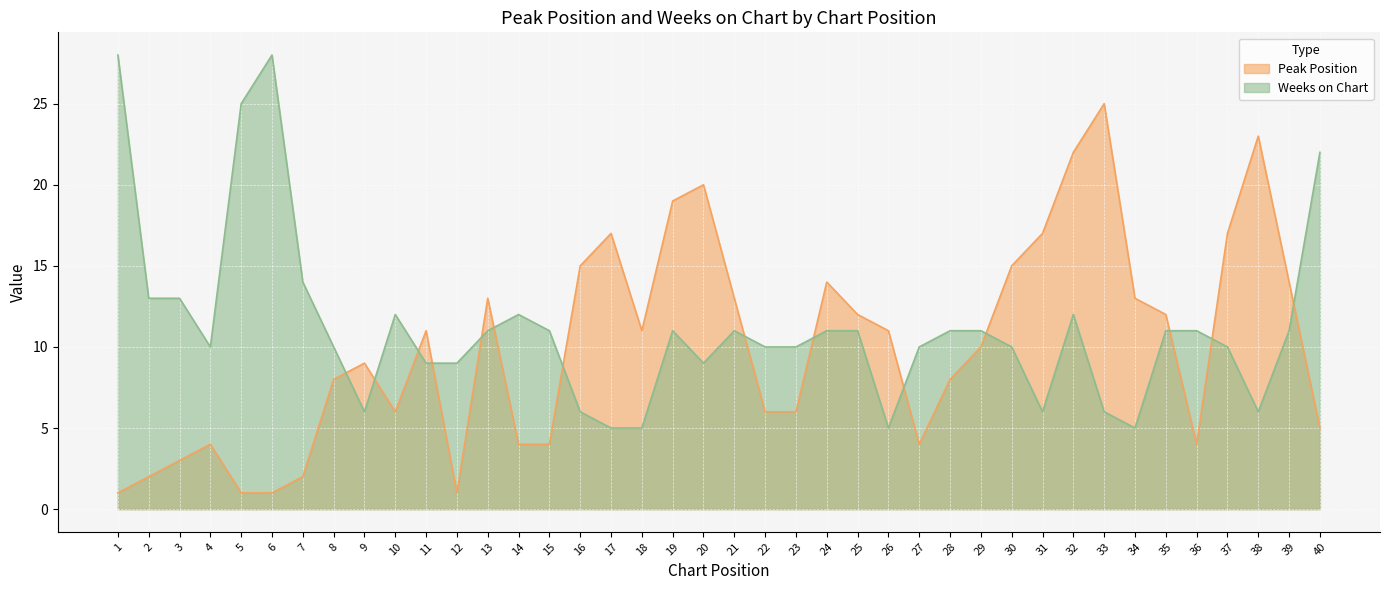

What is the smallest value displayed?

1